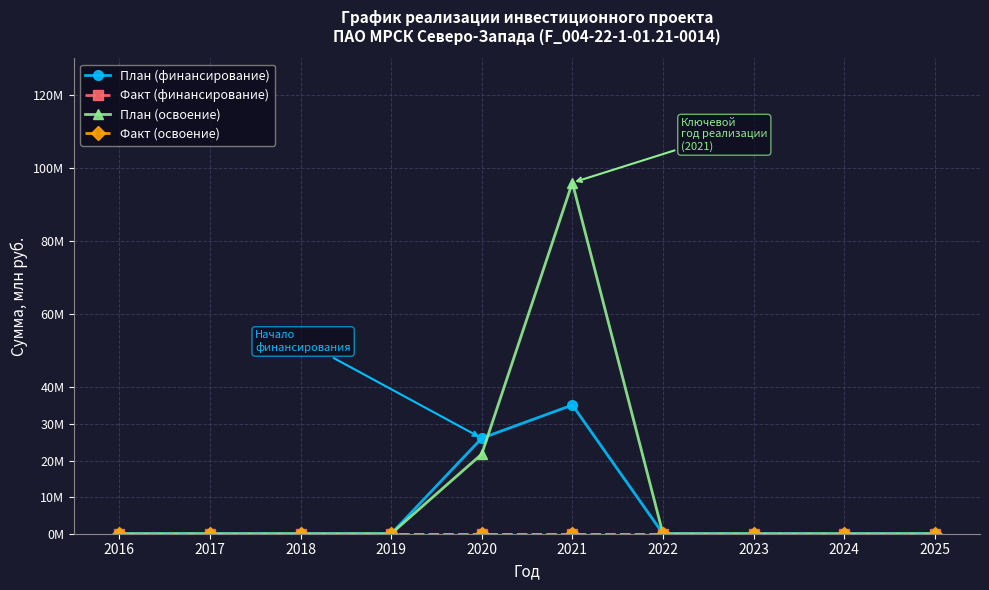

Is this an area chart (filled region under the line)?

No